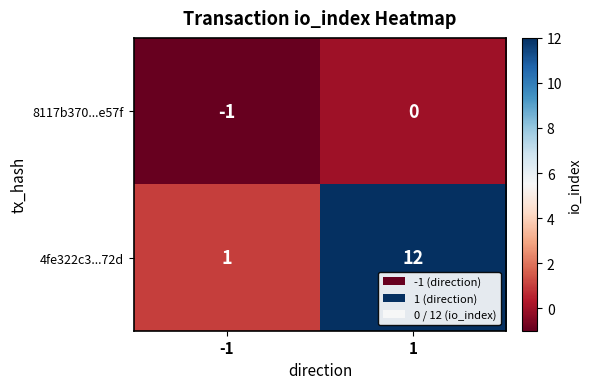

At how many categories does at least one series exceed 0?

2